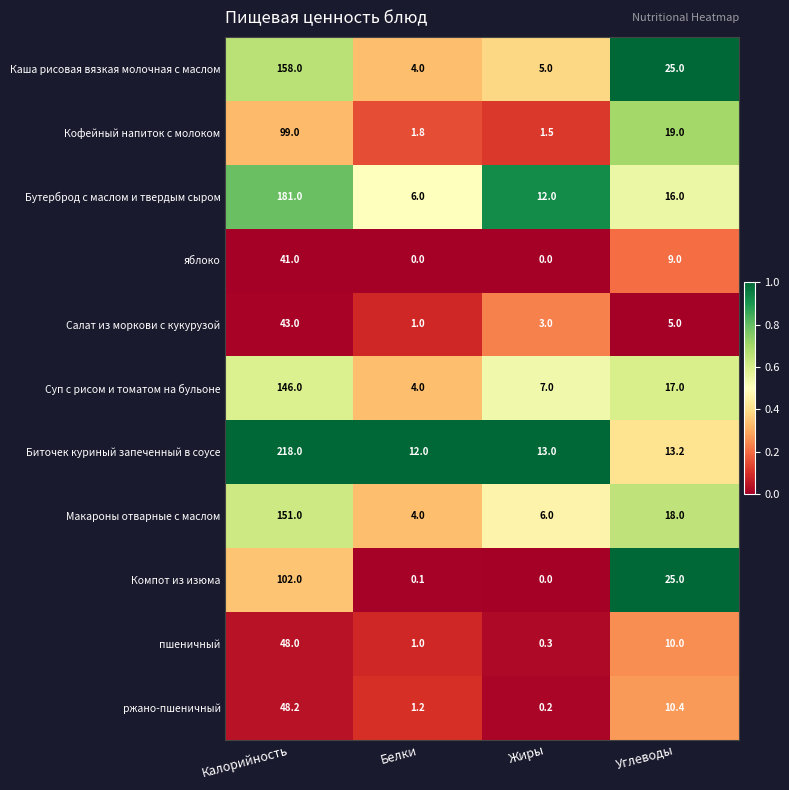

Between Калорийность and Жиры, which series saw the biggest shift?

Биточек куриный запеченный в соусе